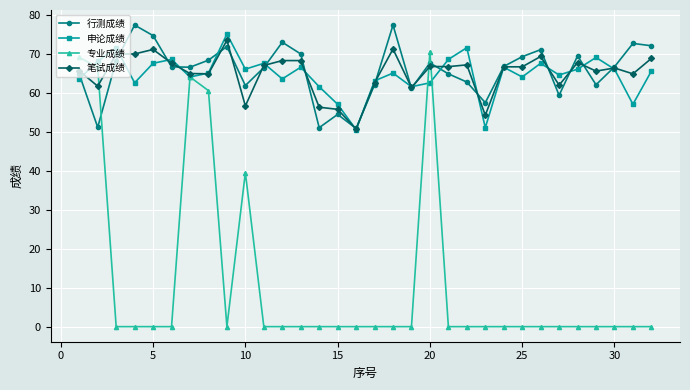

At how many categories does at least one series exceed 1?

32